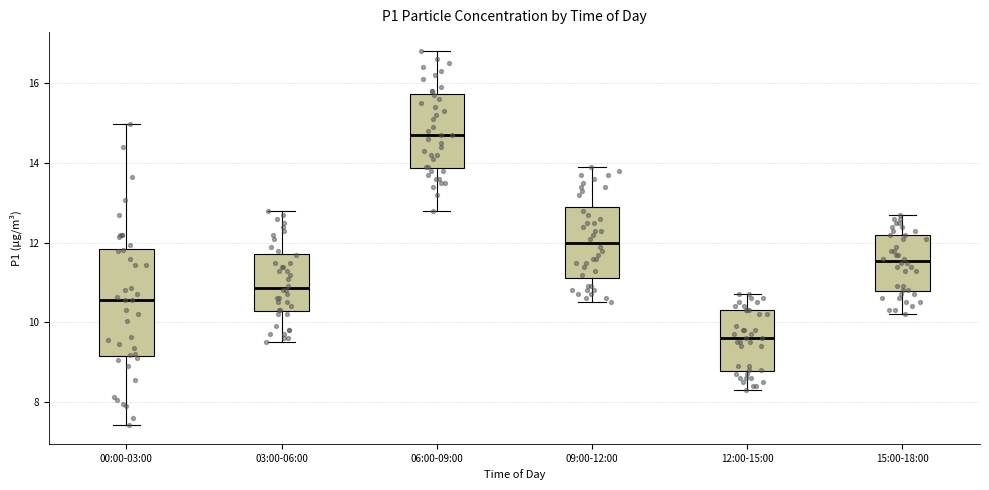

Which box is the tallest, from its lower edge to its upper edge?

00:00-03:00